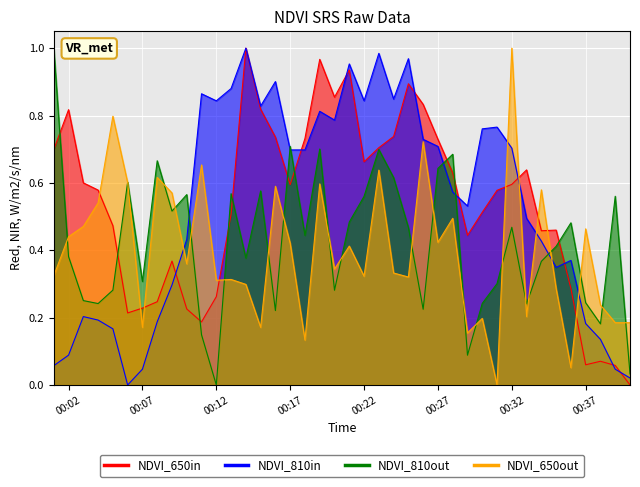

Which series changed the most between 2022-10-07 00:22:00 and 2022-10-07 00:39:00?

NDVI_810in